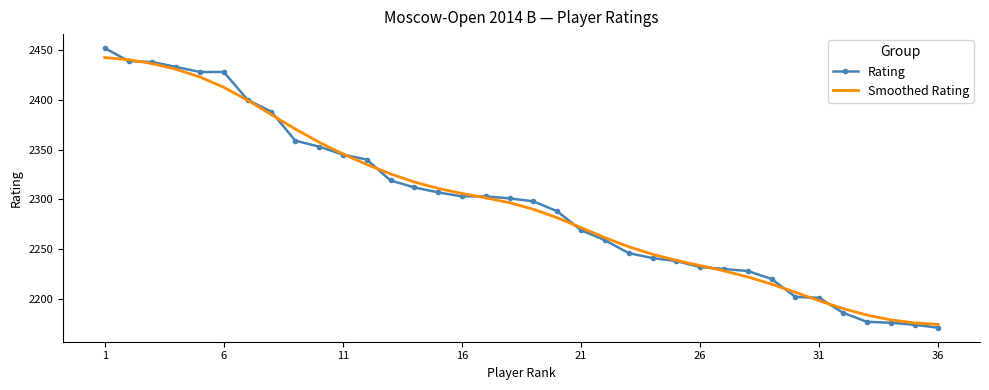

What is the greatest value displayed?

2452.0